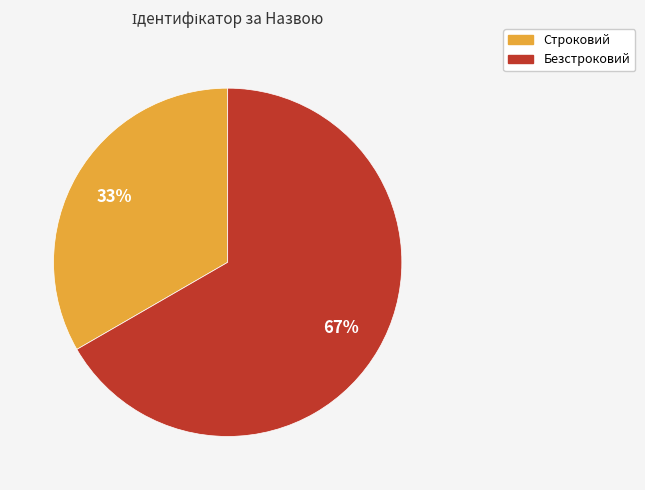

Which slice represents more than half of the pie?

Безстроковий